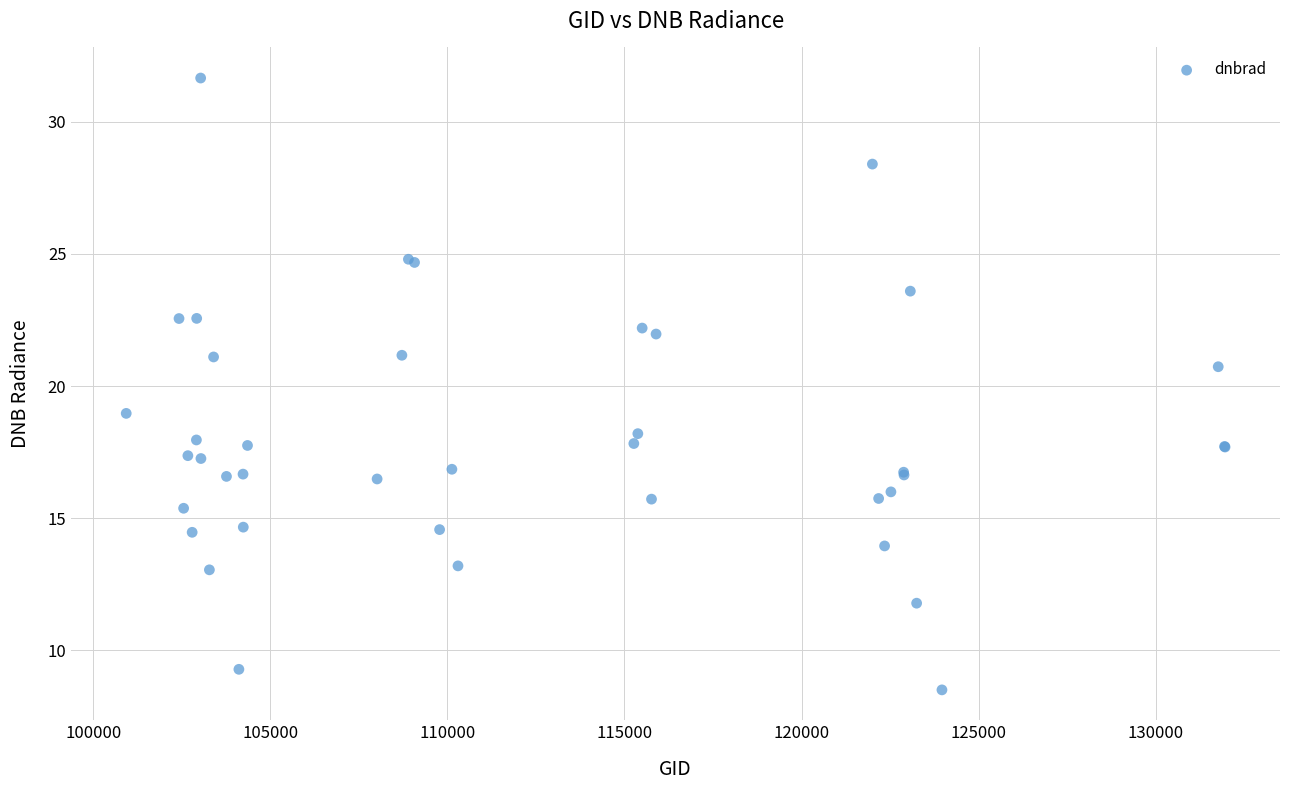

What Y value in the scatter plot is closest to 20?

20.7